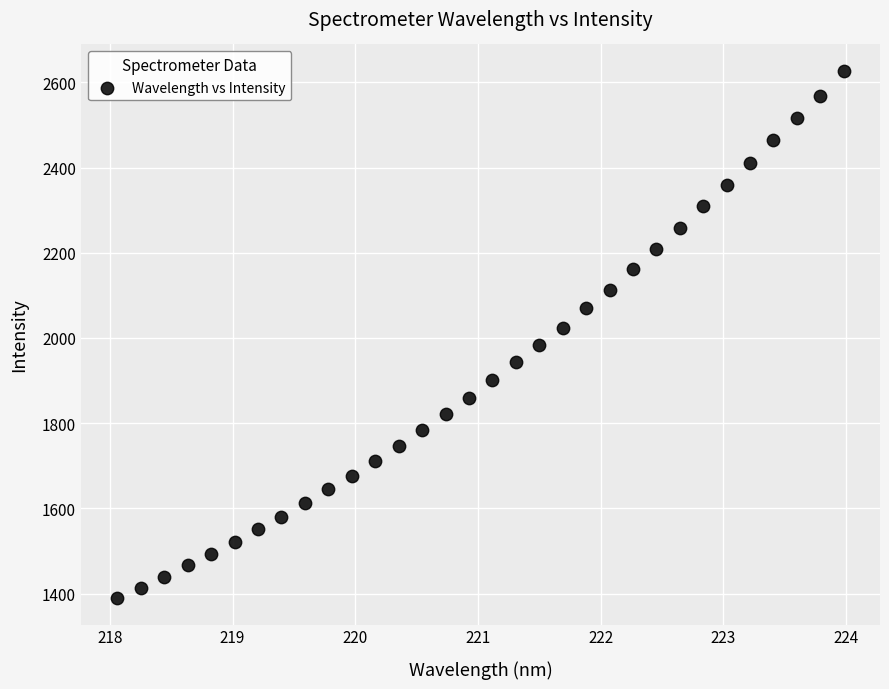

What is the range of Y values (max minus min)?

1237.7